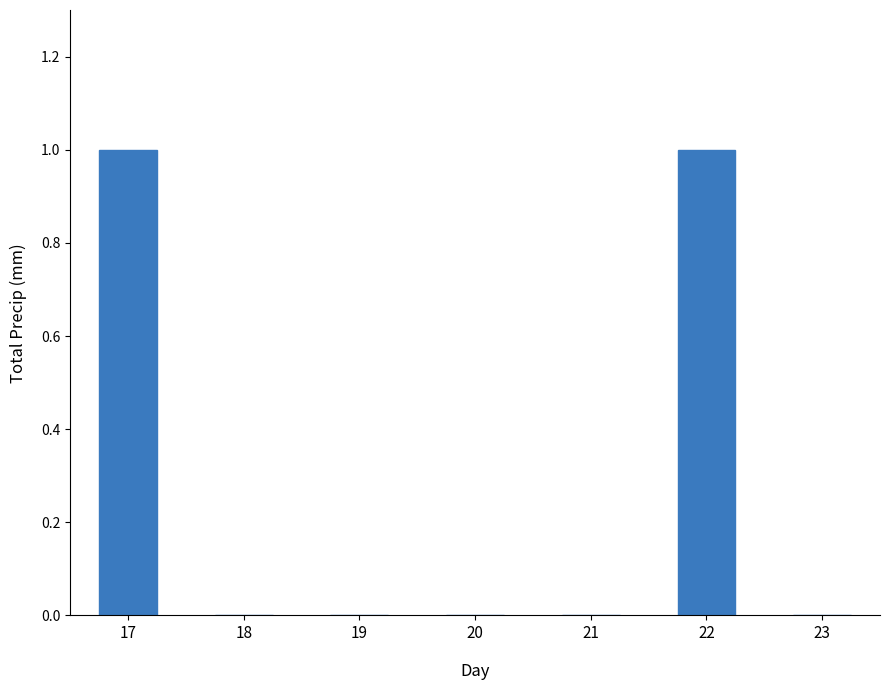

How many distinct data groups are displayed?

1